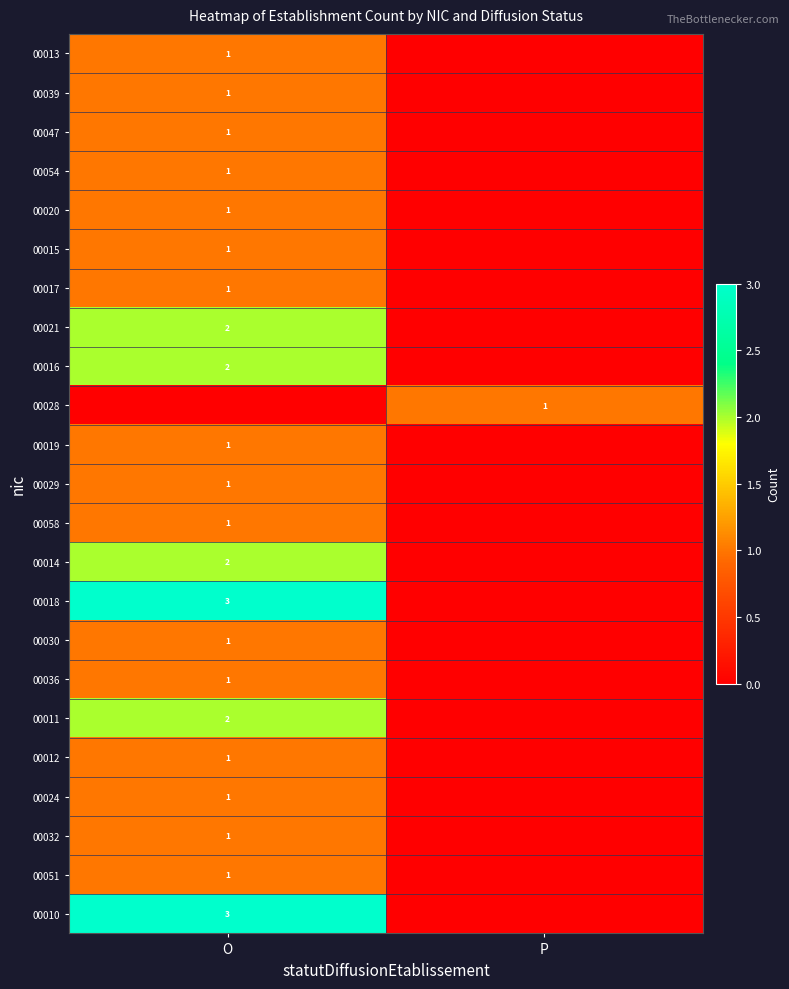

True or false: 00016 has a value of 4 at O.

False